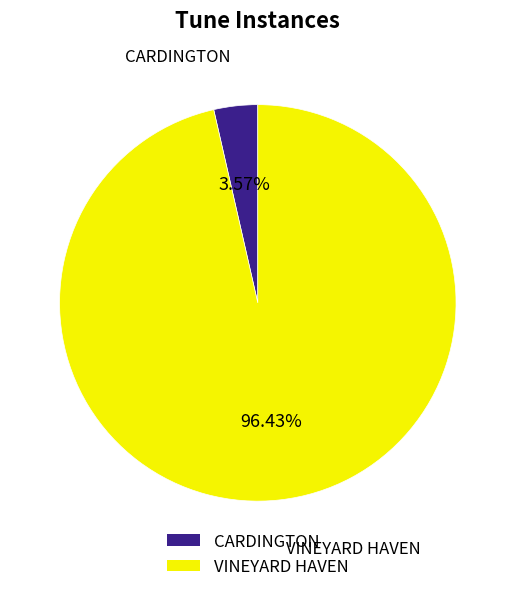

Between CARDINGTON and VINEYARD HAVEN, which is larger?

VINEYARD HAVEN